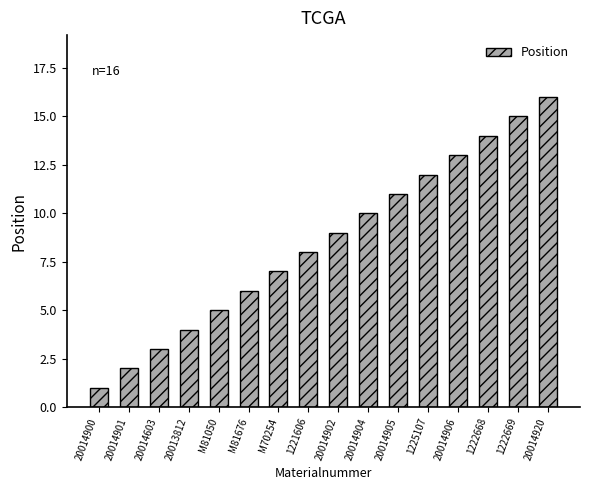

At which label is the value closest to 8?

1221606